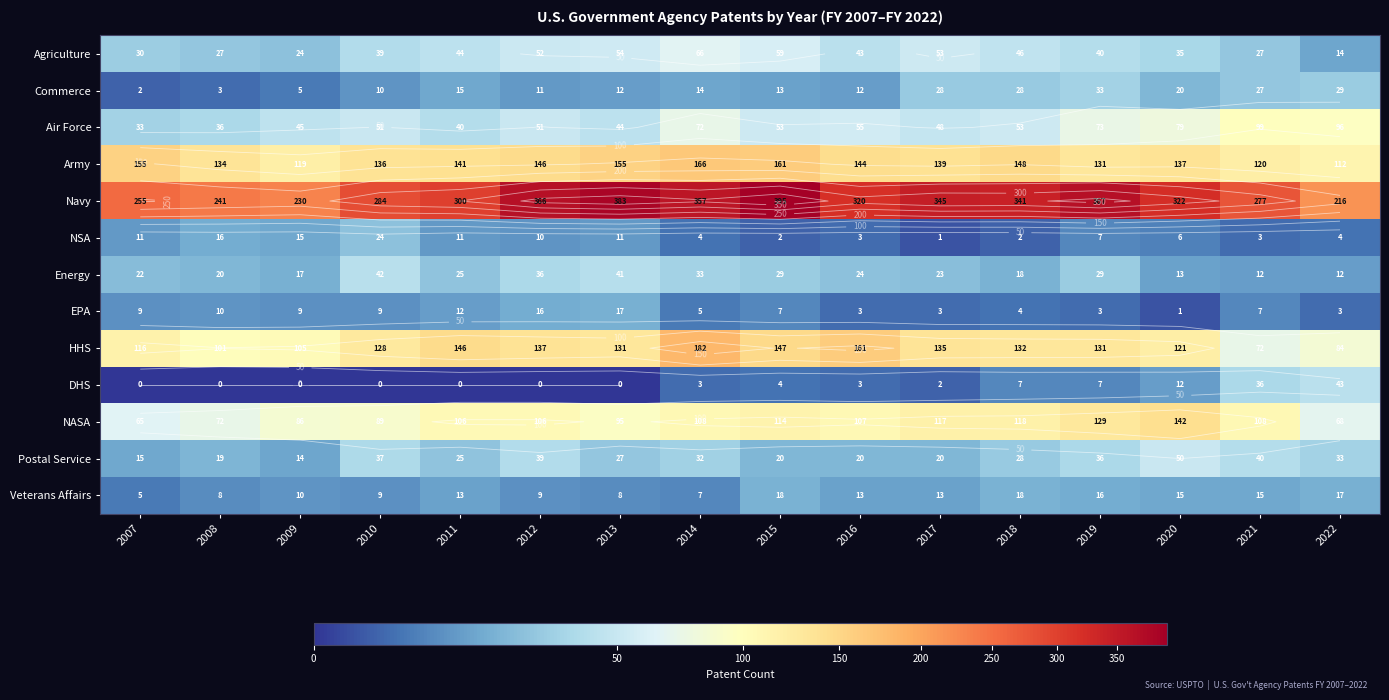

How many values in the NSA series exceed 7?

7